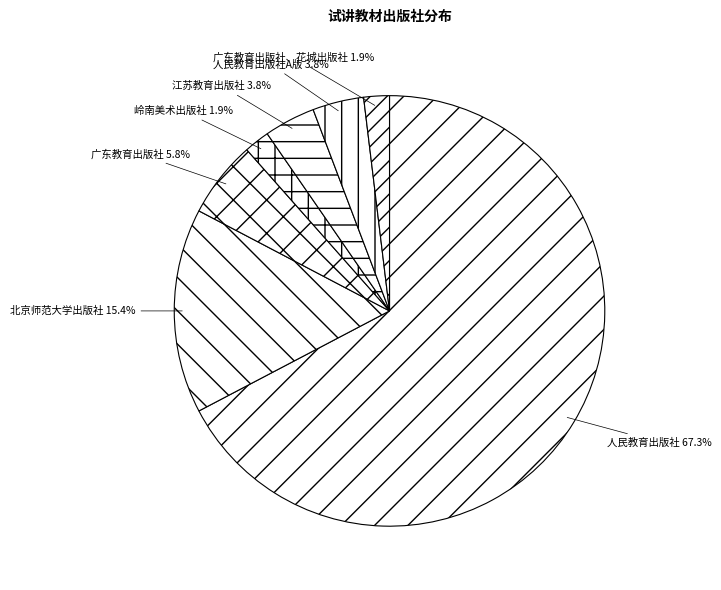

Which category has the biggest portion of the pie?

人民教育出版社